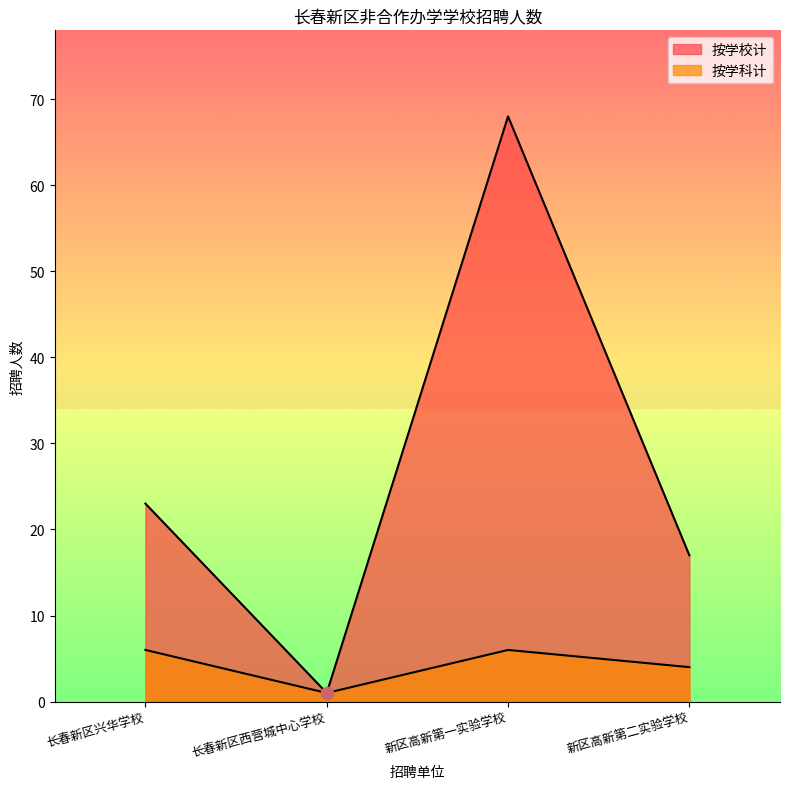

Which series reaches the minimum Y coordinate?

按学校计